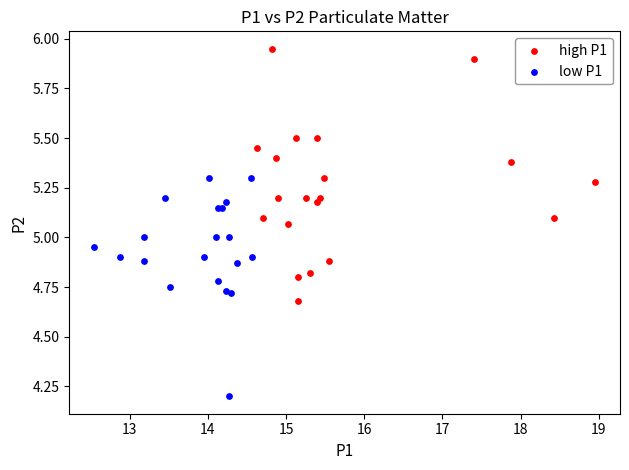

Which series has the largest Y range (max minus min)?

high P1